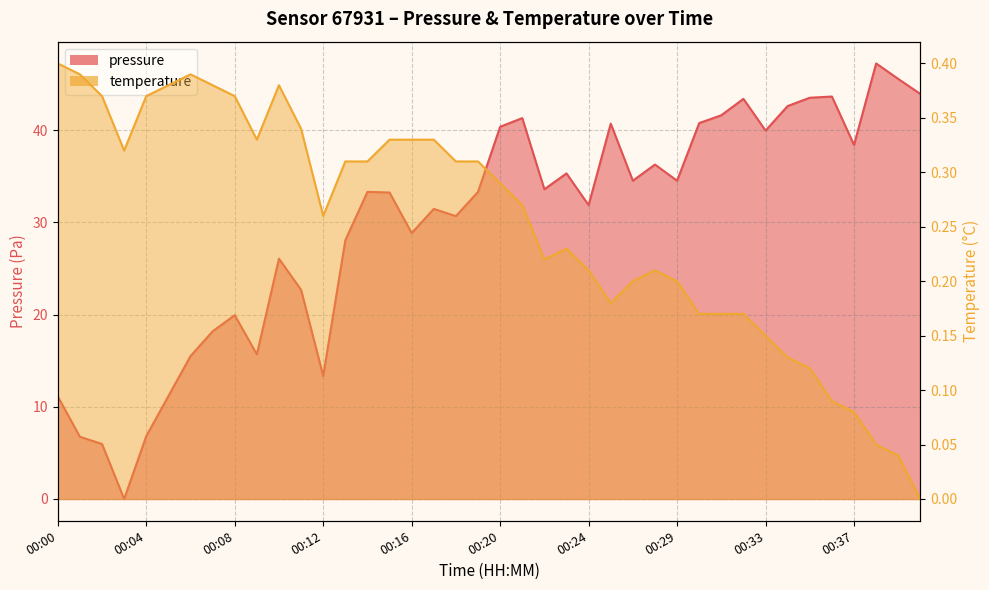

At 00:06, list the series in order from smallest to largest.

temperature, pressure